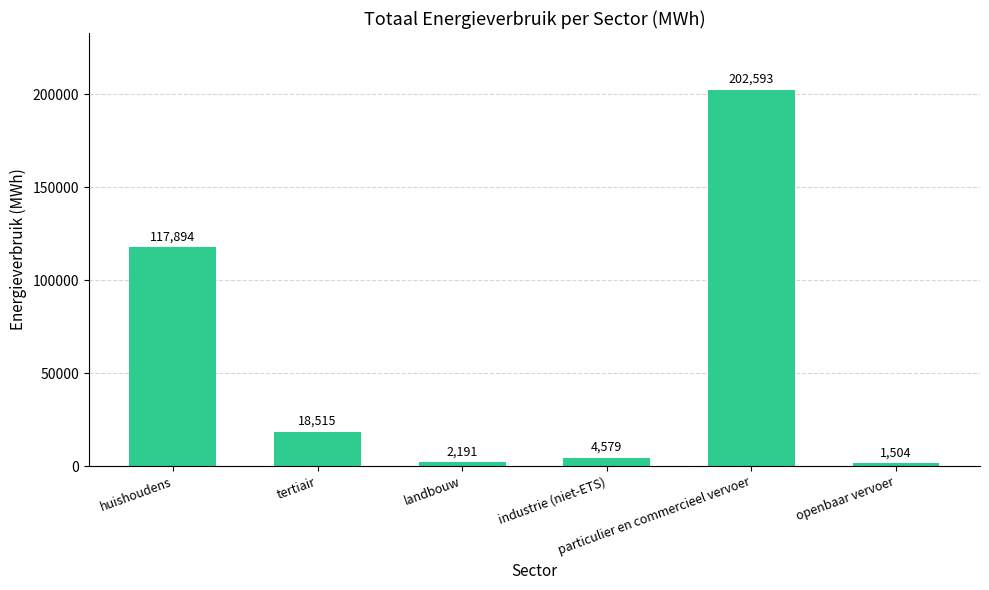

The chart shows a value of 2191.6 at landbouw. True or false?

True